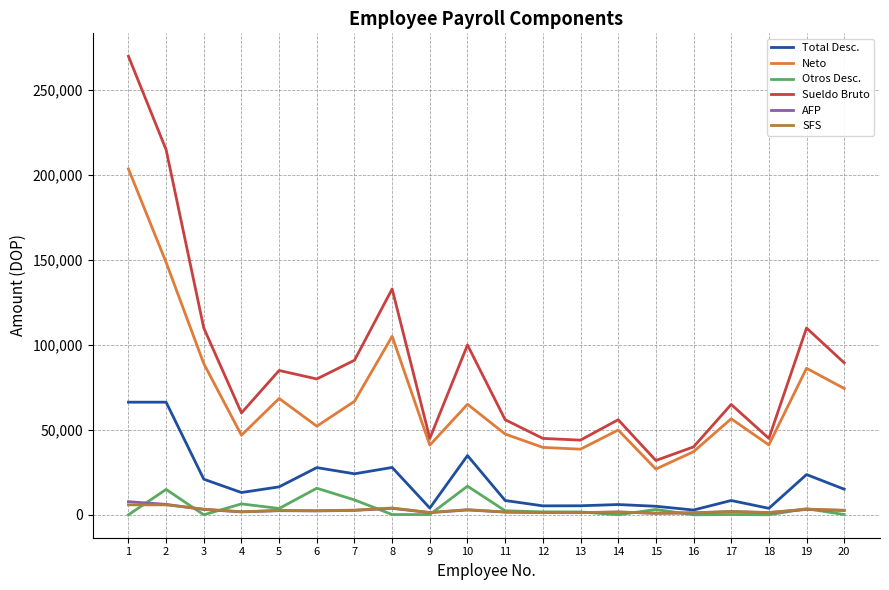

What is the difference between the highest and lowest values at 12?

43708.5